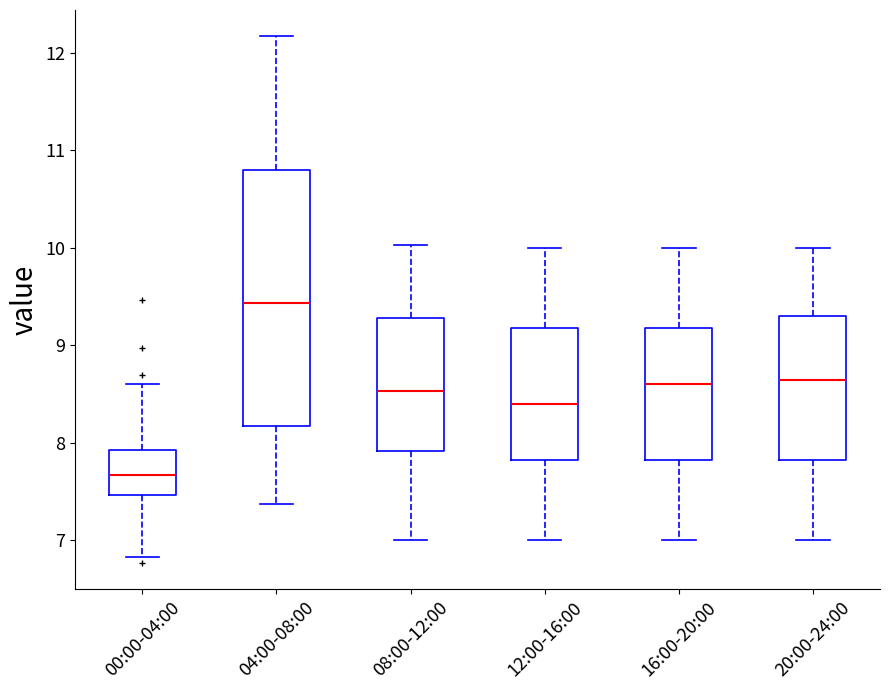

Which box's median line is the highest?

04:00-08:00